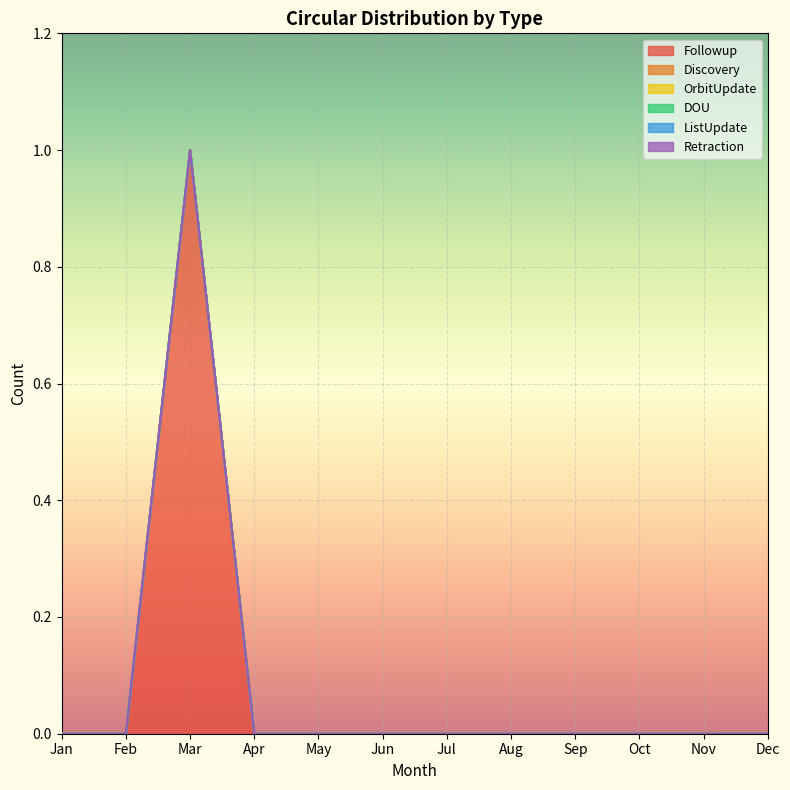

How many lines are shown in the chart?

6